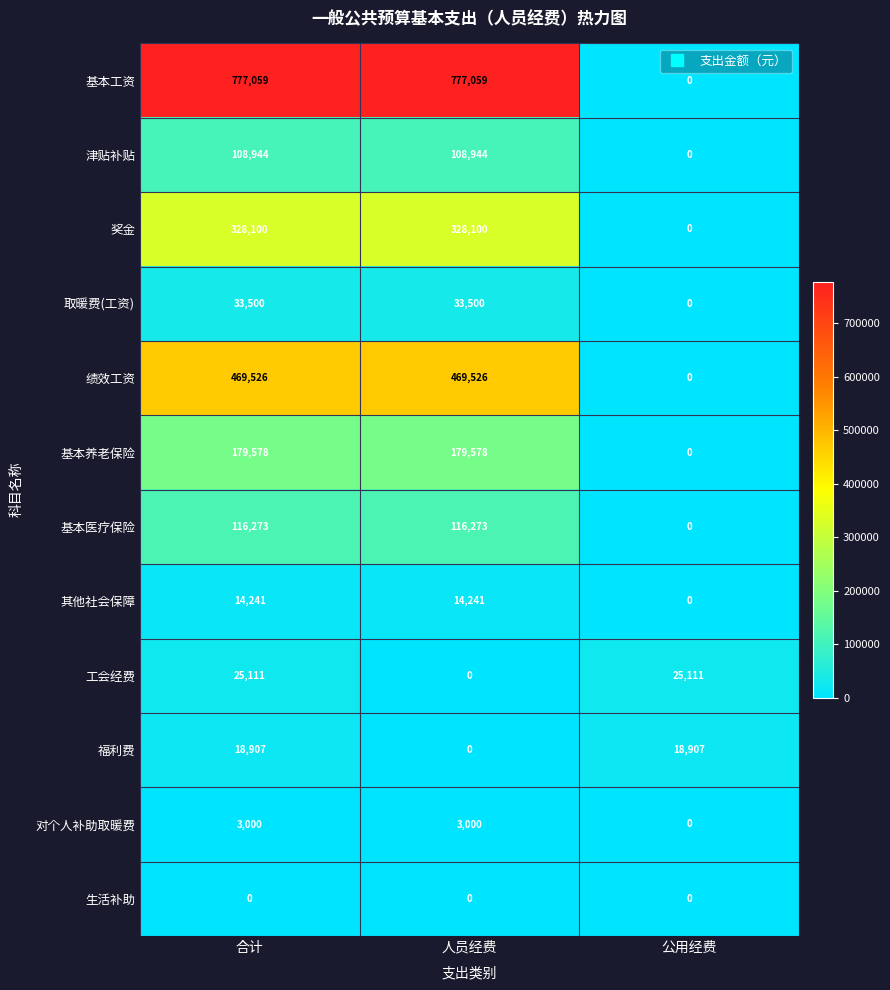

Which series has the largest total across all categories?

基本工资